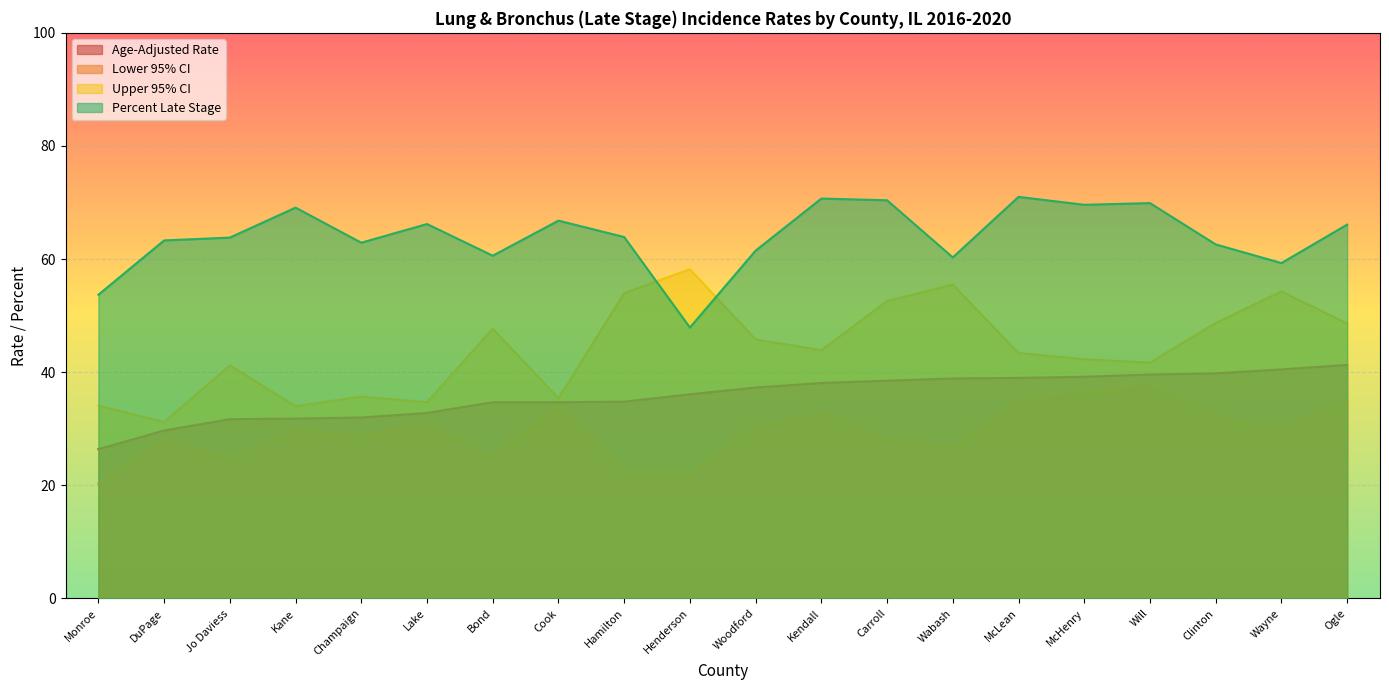

How many interior local valleys does the Lower 95% CI series have?

6